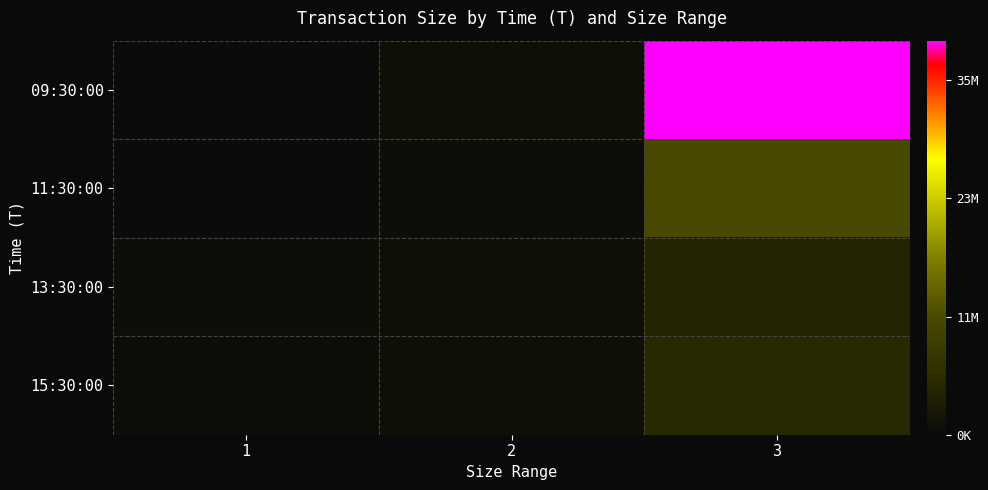

What value does the 11:30:00 series have at 1?

359704.0